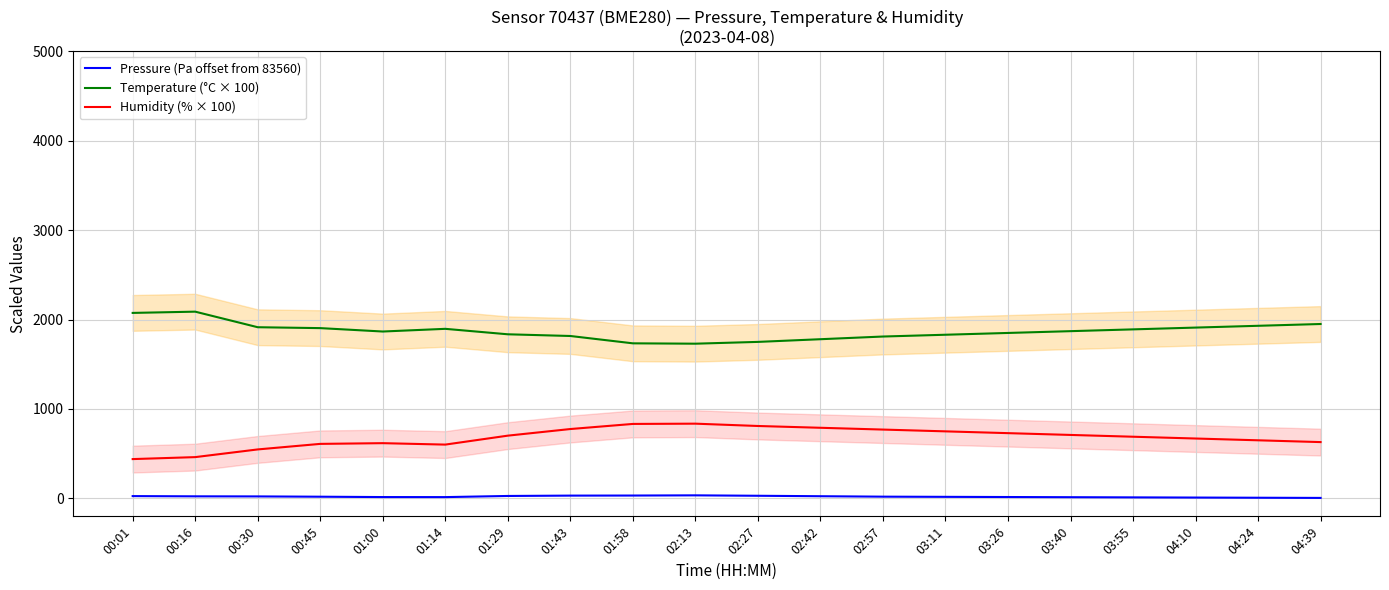

True or false: Pressure (Pa offset from 83560) and Humidity (% × 100) intersect in this chart.

False